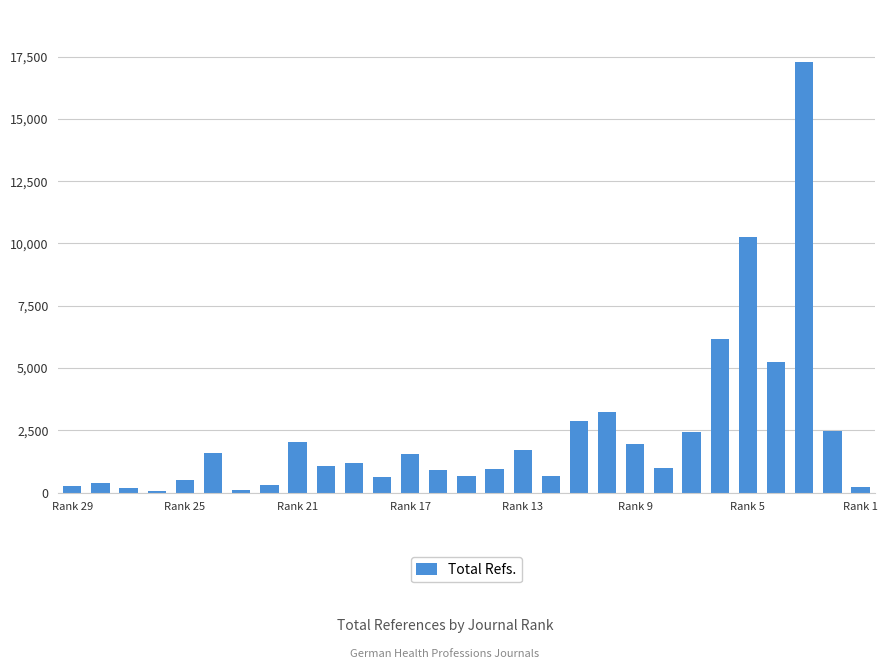

What is the sum of all values?

67843